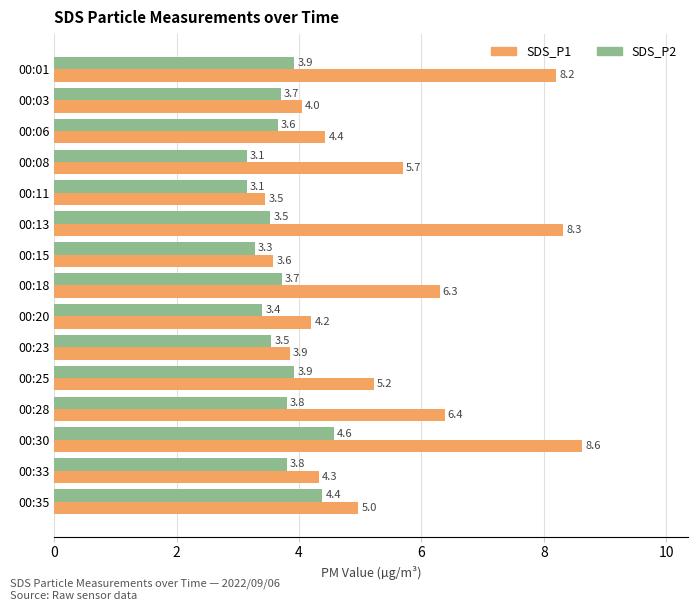

Rank the series by their maximum value, from lowest to highest.

SDS_P2, SDS_P1